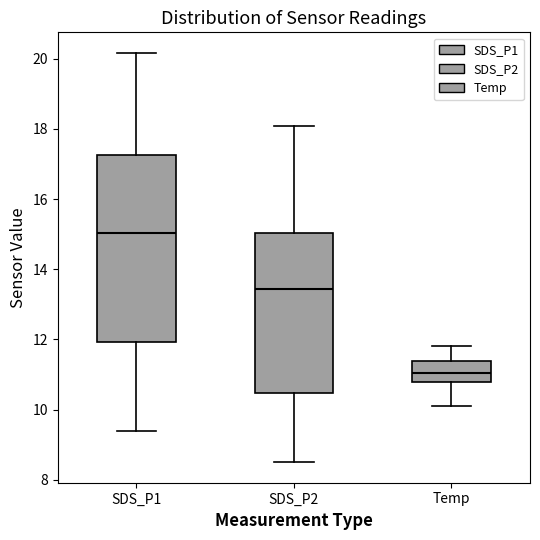

Which box is the tallest, from its lower edge to its upper edge?

SDS_P1